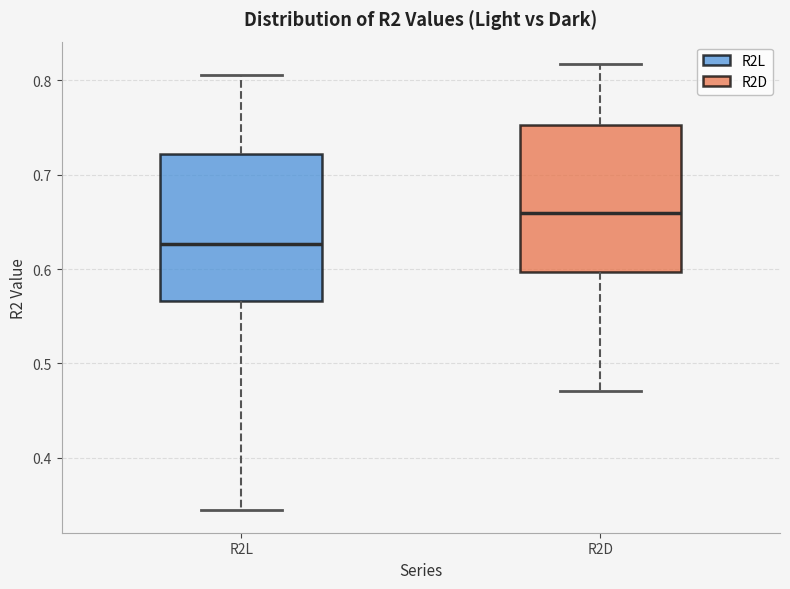

Reading left to right, read every box against the y-axis: the position of its median line, the range the box covers, and the ends of its whiskers. The values are not printed on the chart, so give them approximately, as read against the axis.

R2L: median 0.63, box 0.57 to 0.72, whiskers 0.34 to 0.81
R2D: median 0.66, box 0.60 to 0.75, whiskers 0.47 to 0.82